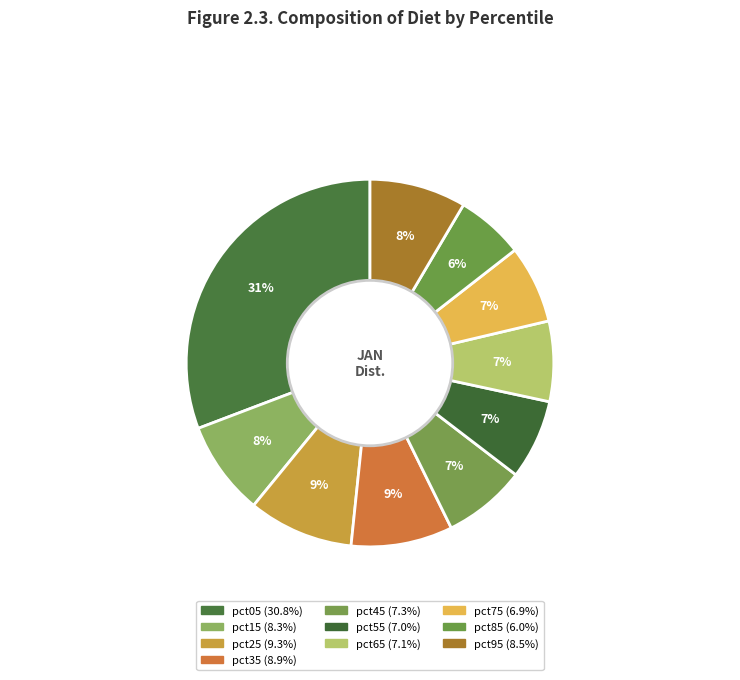

How many slices are in this pie chart?

10